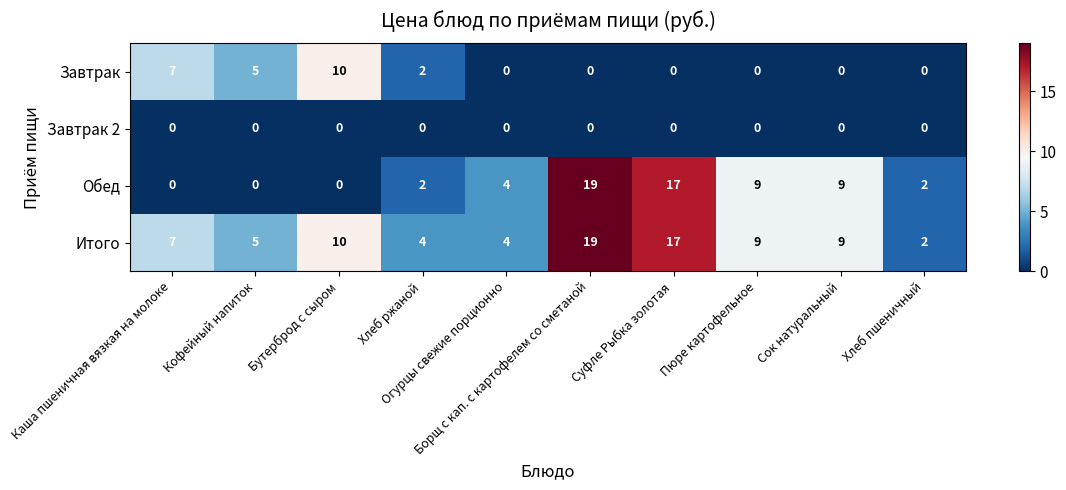

At how many categories does at least one series exceed 8?

5